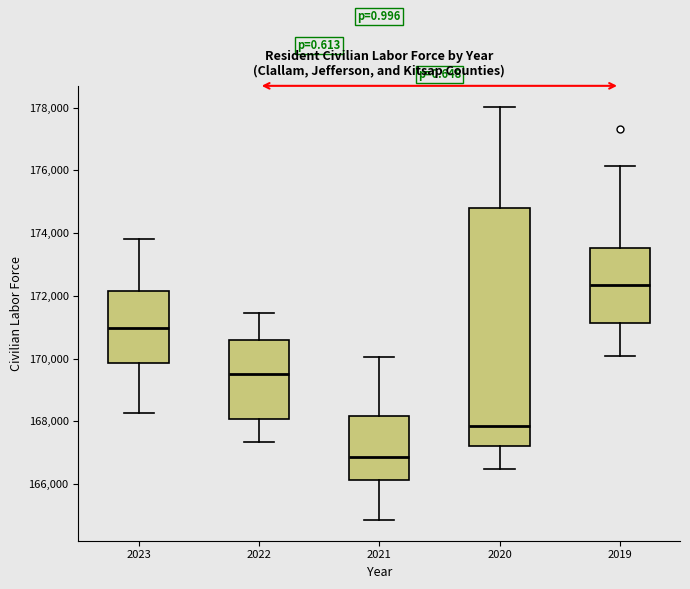

Reading left to right, transcribe this box plot: for each box, give where its median line is, the range the box spans, and where its two whiskers end, as read against the y-axis. The values are not printed on the chart, so give them approximately, as read against the axis.

2023: median 171000, box 169800 to 172200, whiskers 168200 to 173800
2022: median 169400, box 168000 to 170600, whiskers 167400 to 171400
2021: median 166800, box 166200 to 168200, whiskers 164800 to 170000
2020: median 167800, box 167200 to 174800, whiskers 166400 to 178000
2019: median 172400, box 171200 to 173600, whiskers 170000 to 176200